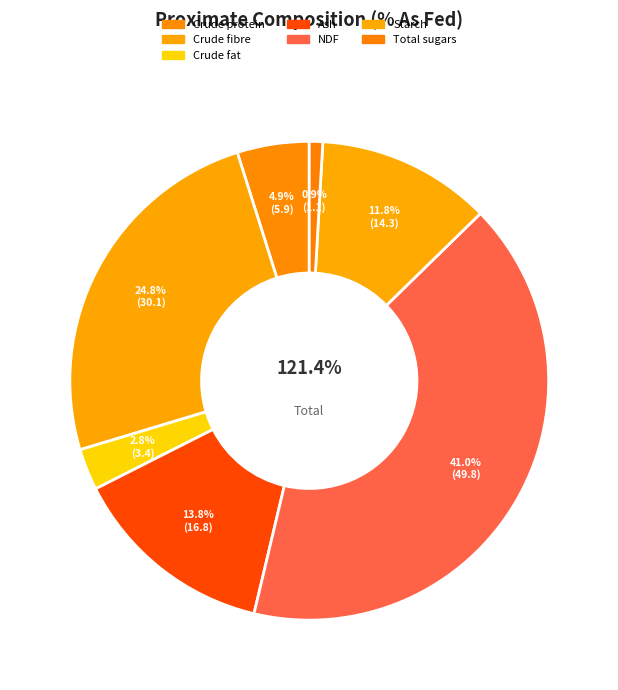

True or false: Total sugars accounts for 11% of the total.

False